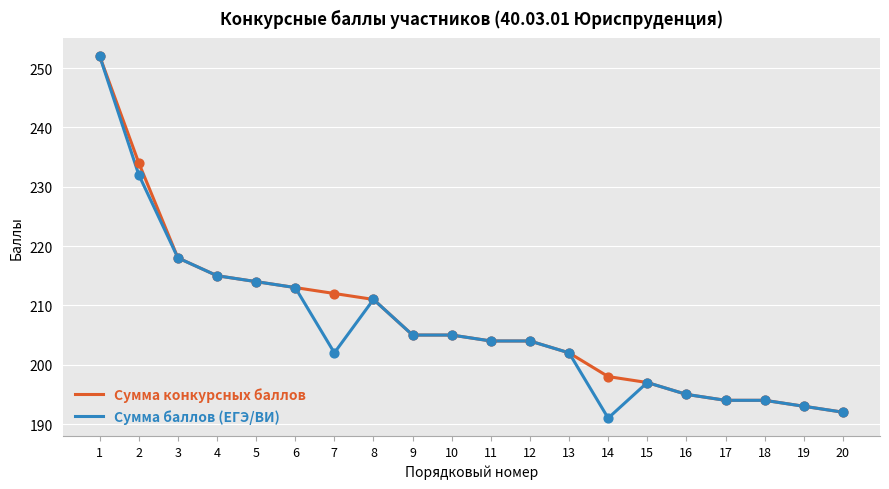

At which category is the sum across all series the highest?

1